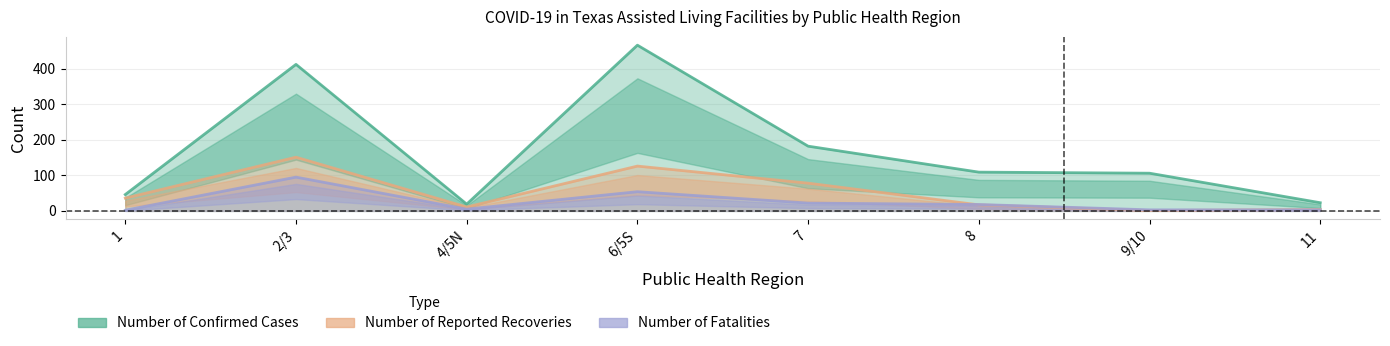

Does the chart have visible grid lines?

Yes